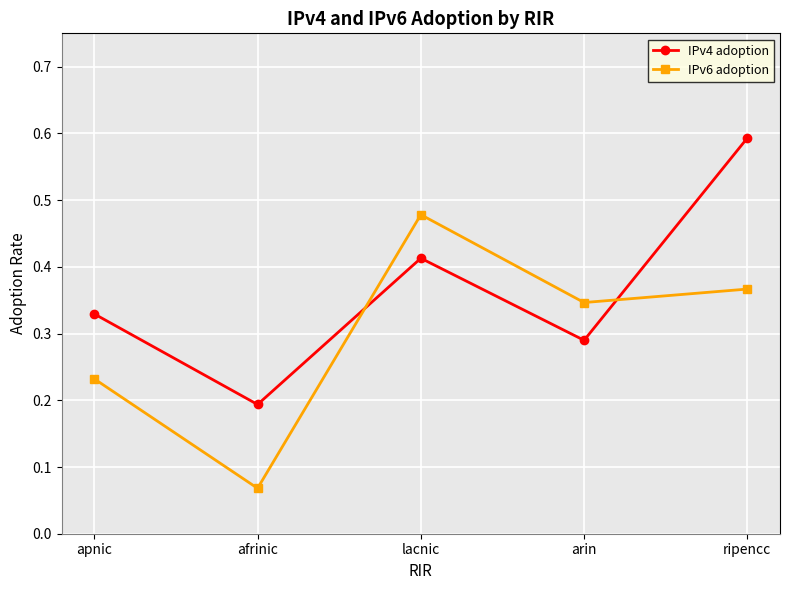

At which label does IPv6 adoption reach its peak?

lacnic